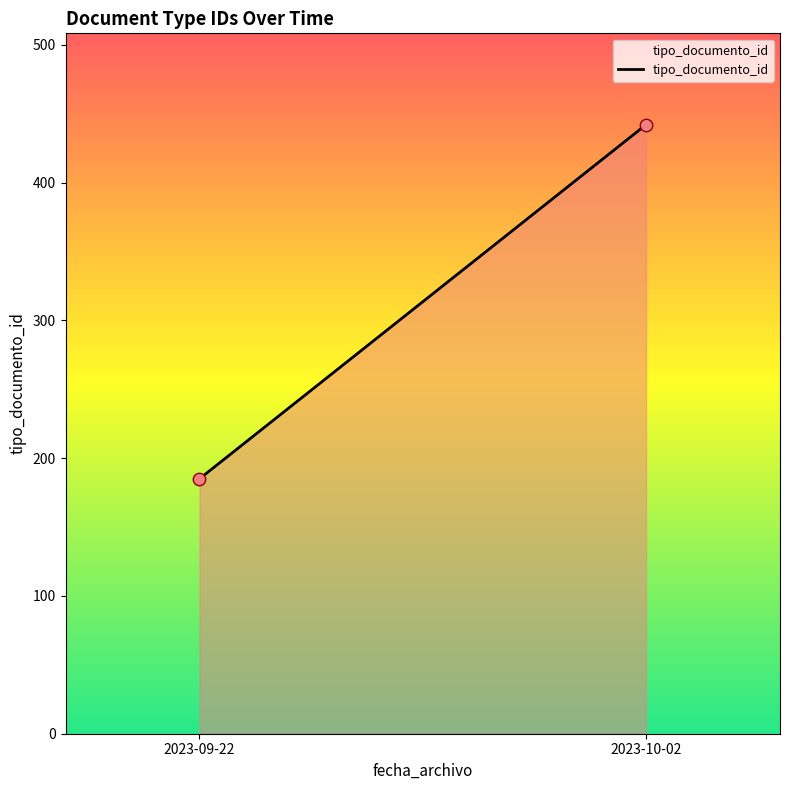

What is the range of Y values (max minus min)?

257